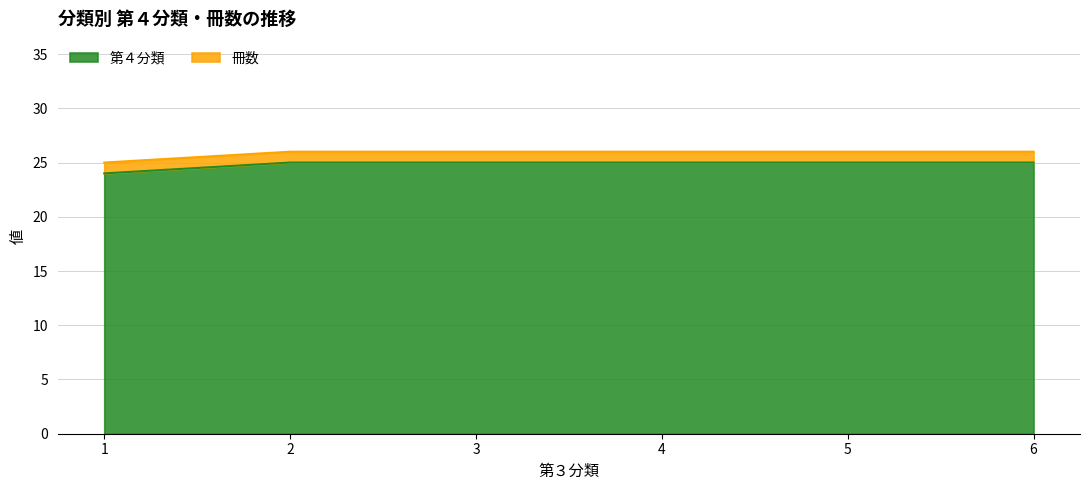

What is the difference between the maximum and minimum values?

1